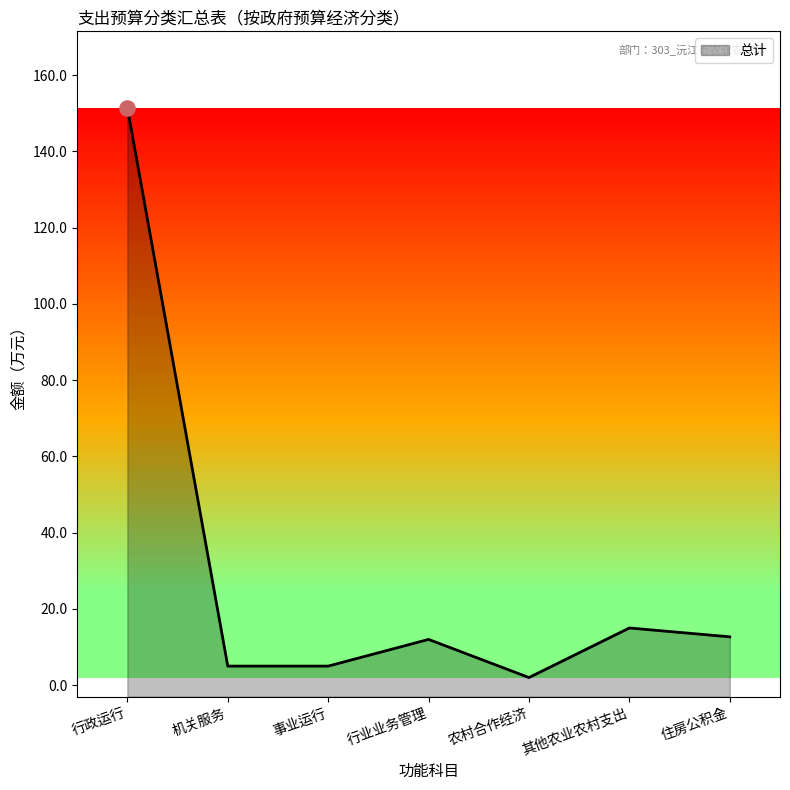

Between 农村合作经济 and 其他农业农村支出, which is larger?

其他农业农村支出